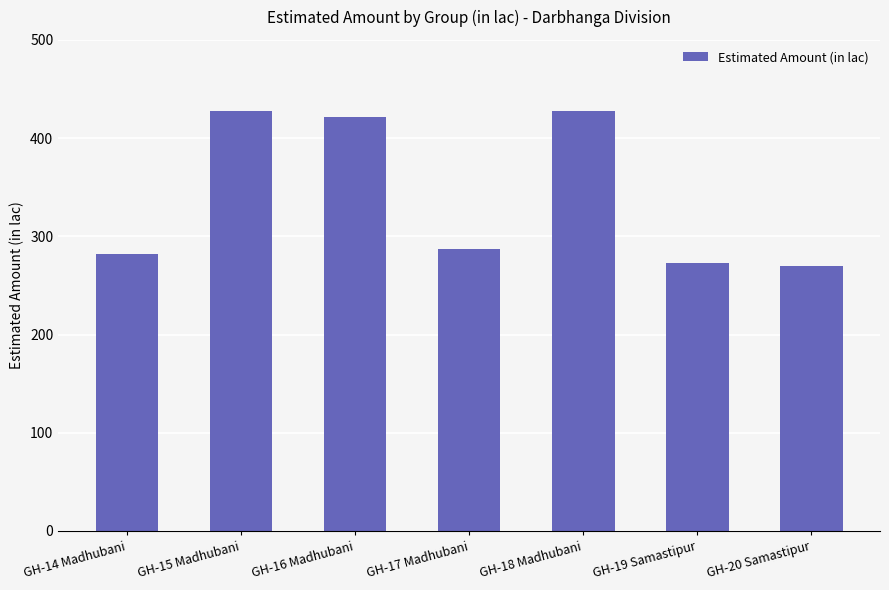

What is the label of the 4th bar from the left?

GH-17 Madhubani